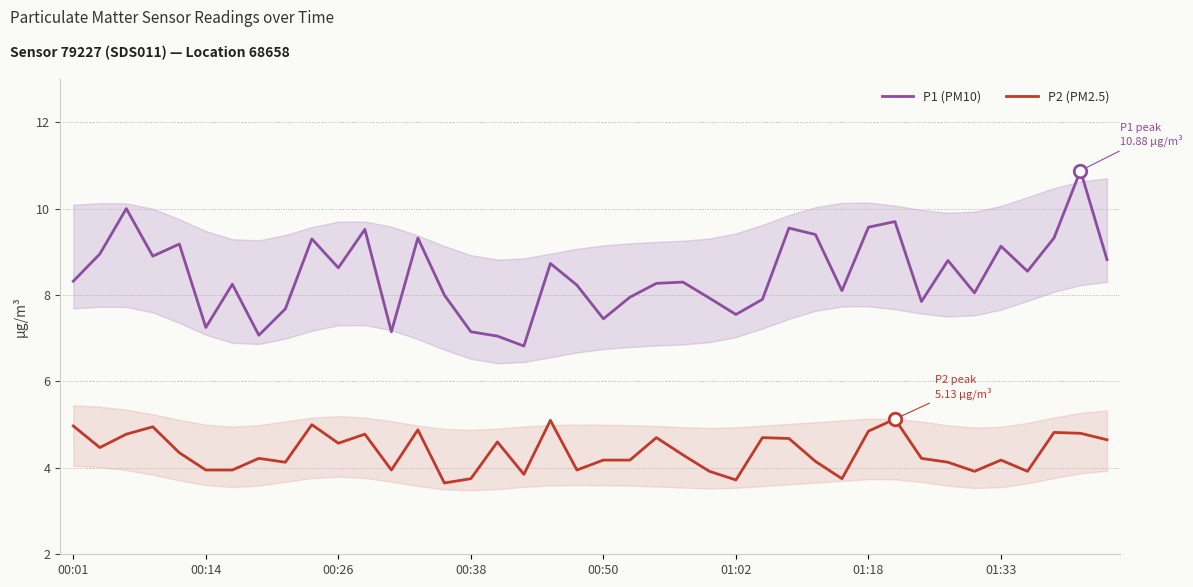

At 14, list the series in order from largest to smallest.

P1 (PM10), P2 (PM2.5)